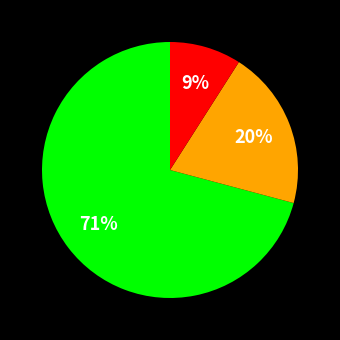

How many segments does this pie chart have?

3